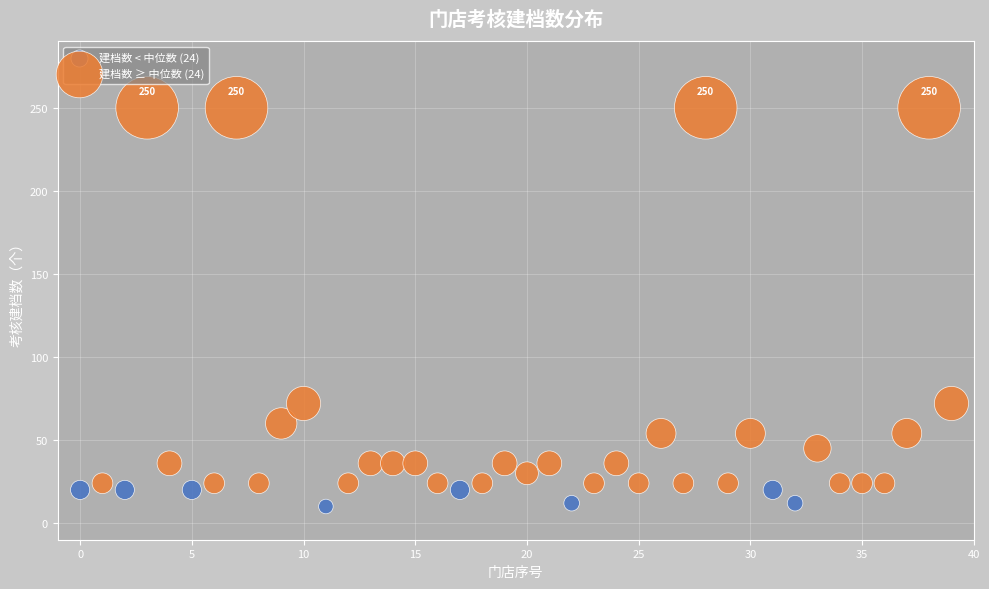

Which series reaches the minimum Y coordinate?

建档数 < 中位数 (24)